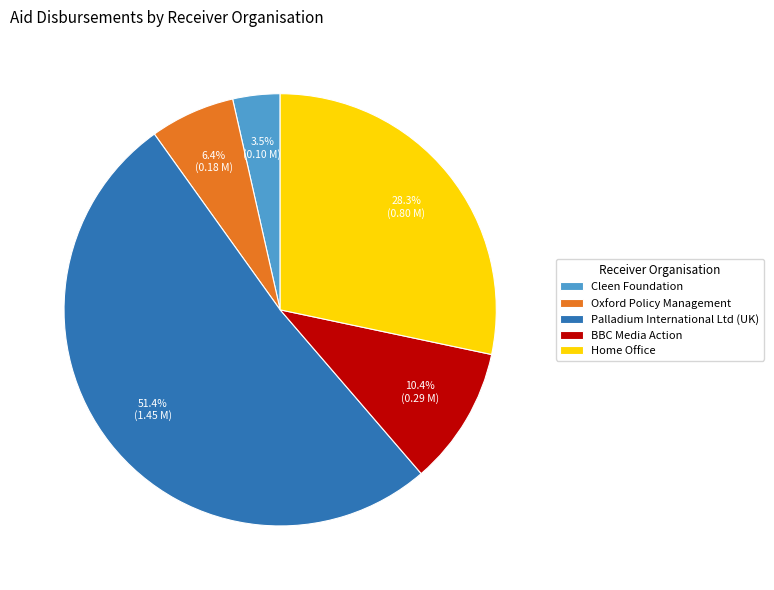

Combined, do Cleen Foundation and Home Office account for over 50%?

No